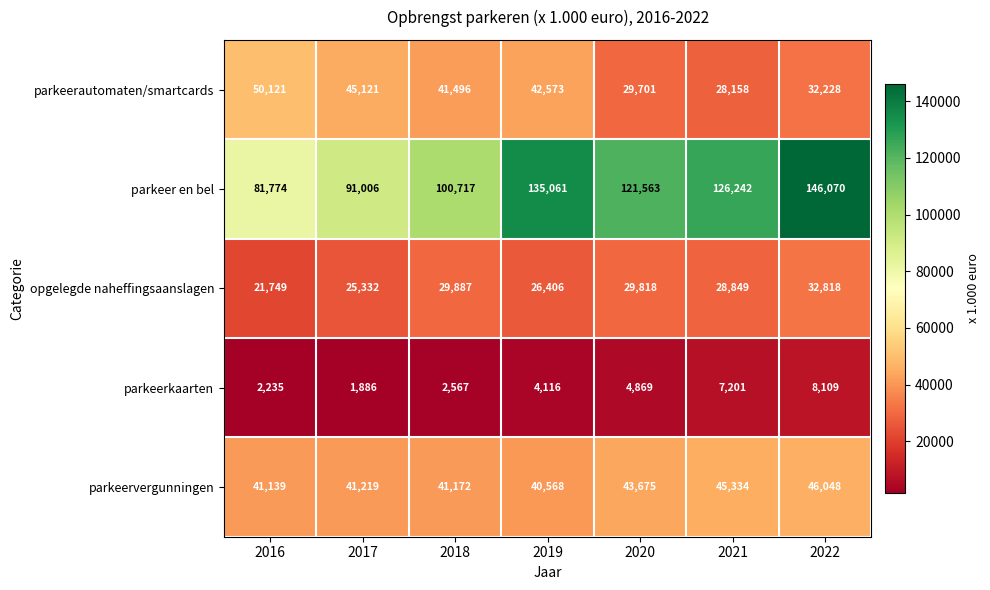

What is the difference between the parkeervergunningen values at 2019 and 2017?

651